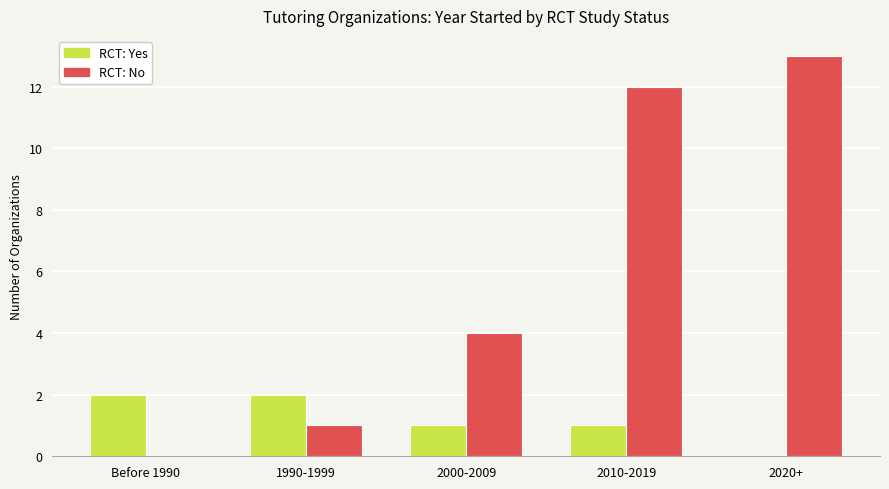

What is the greatest value displayed?

13